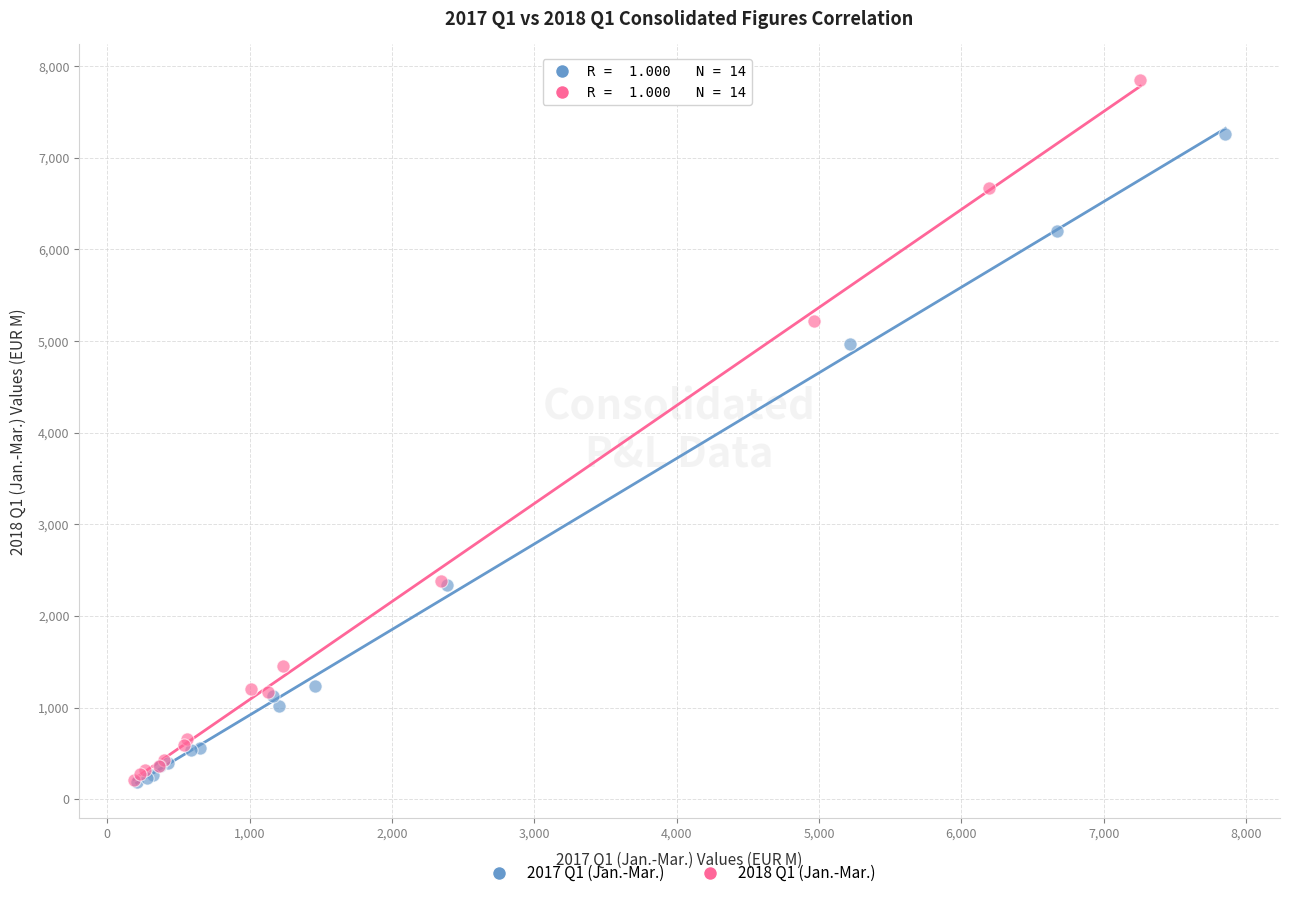

Which series contains the highest Y value?

2018 Q1 (Jan.-Mar.)